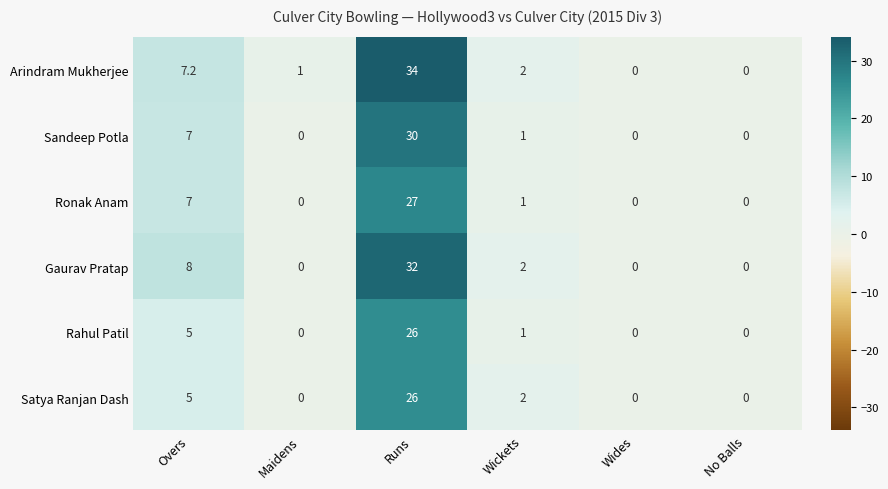

What is the difference between the second highest and second lowest values in the Sandeep Potla series?

7.0